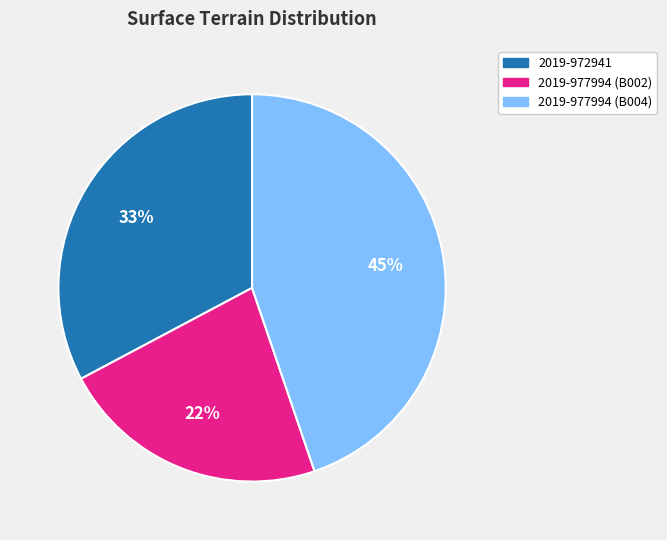

Count the number of slices in the pie.

3